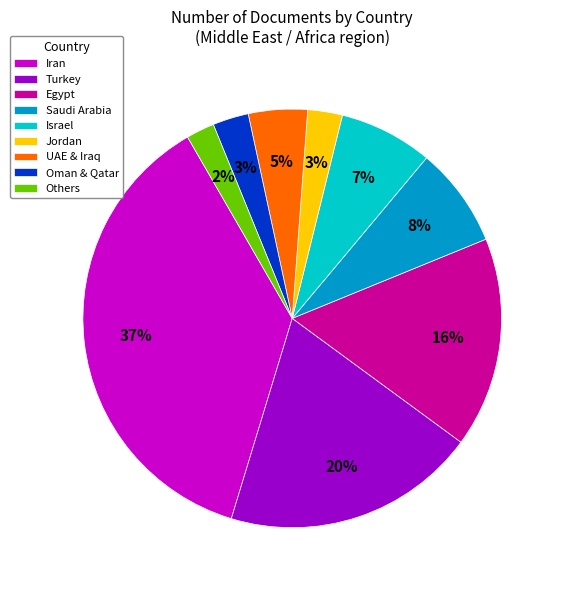

Approximately how many times larger is the value at Turkey compared to Saudi Arabia?

2.5